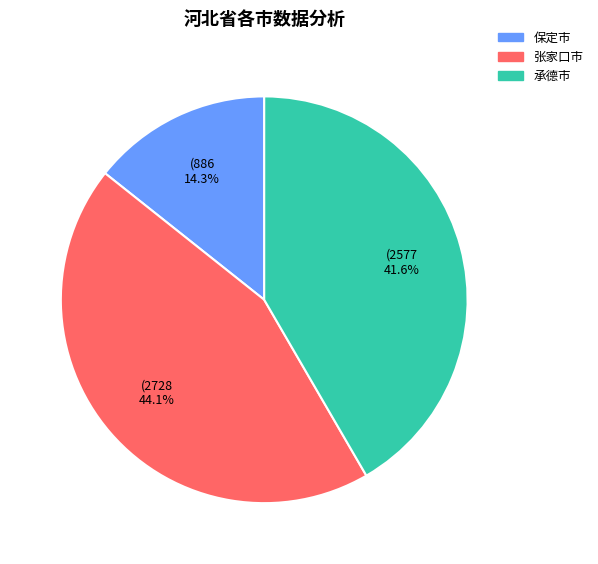

Which slice is the largest?

张家口市